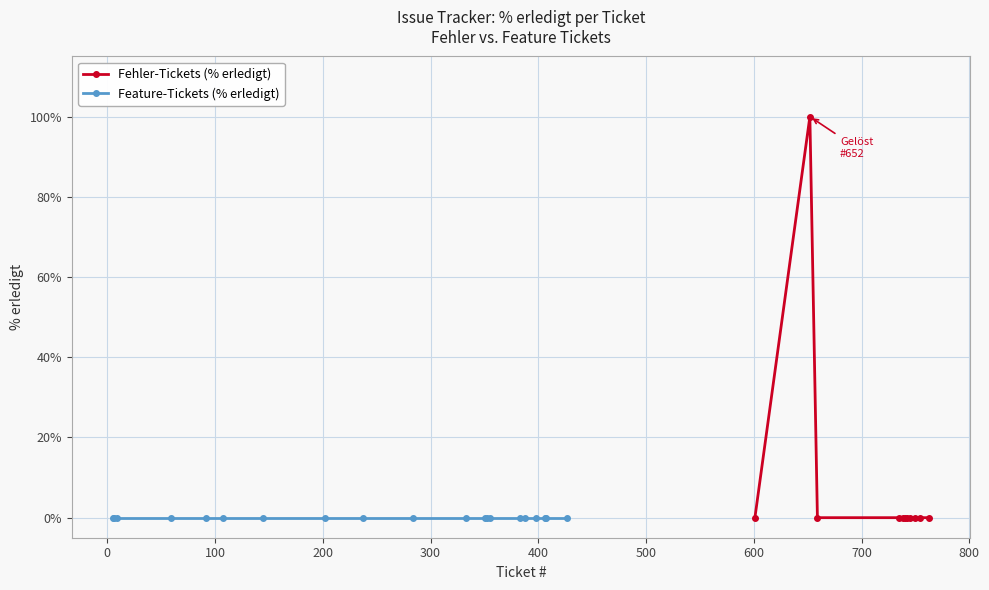

Is it true that the value at 100 is 0?

True